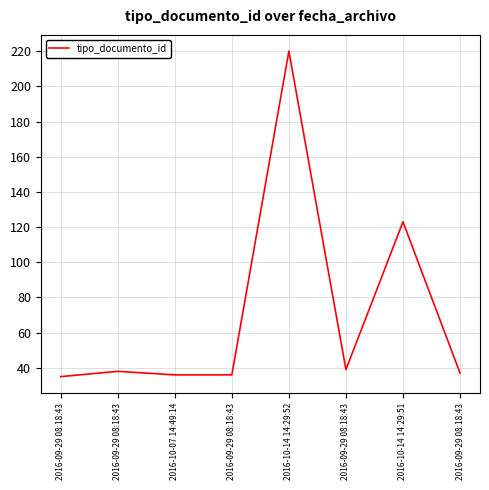

What is the difference between the maximum and minimum values?

185